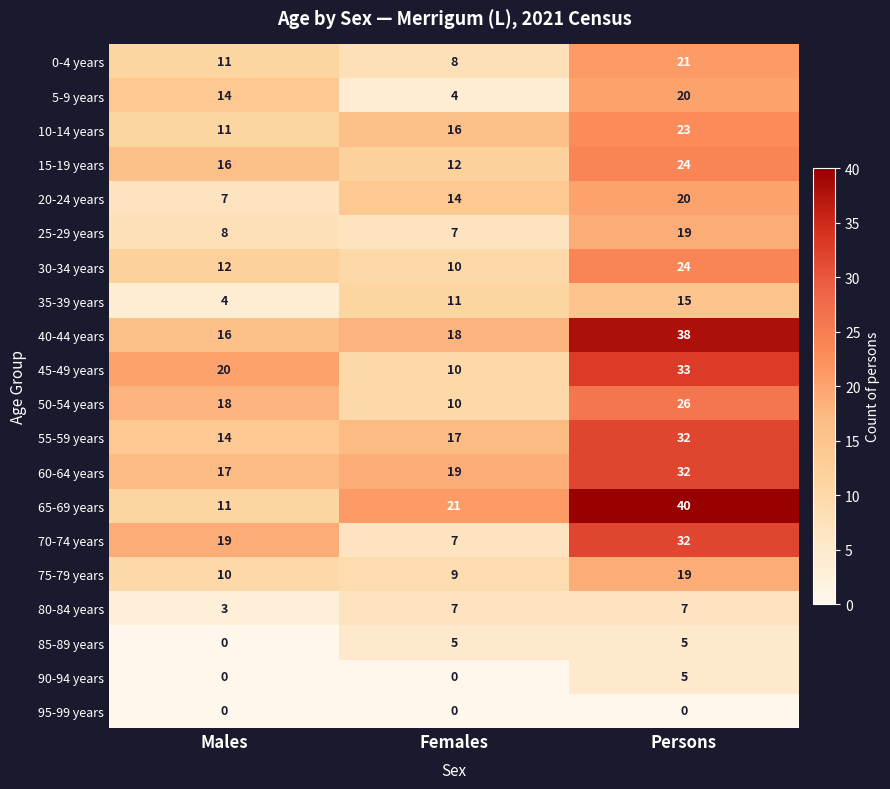

List the labels in order of 20-24 years value, largest first.

Persons, Females, Males